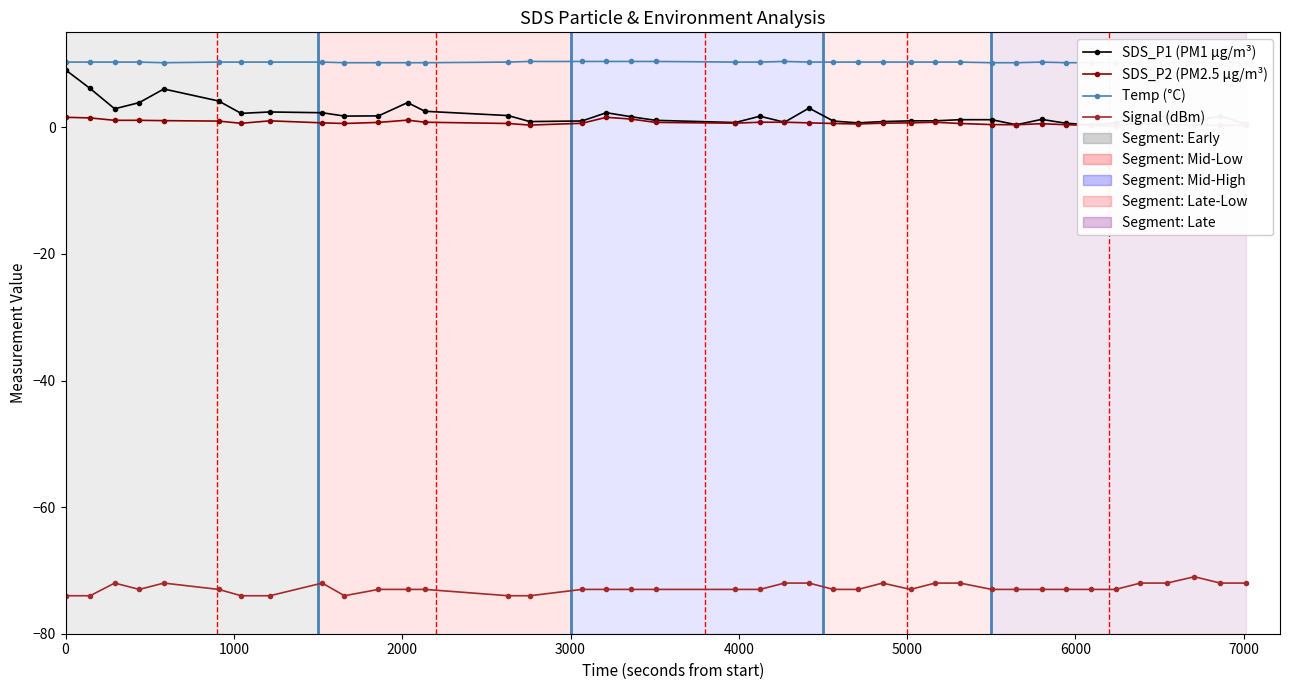

What position from the left is 0?

1